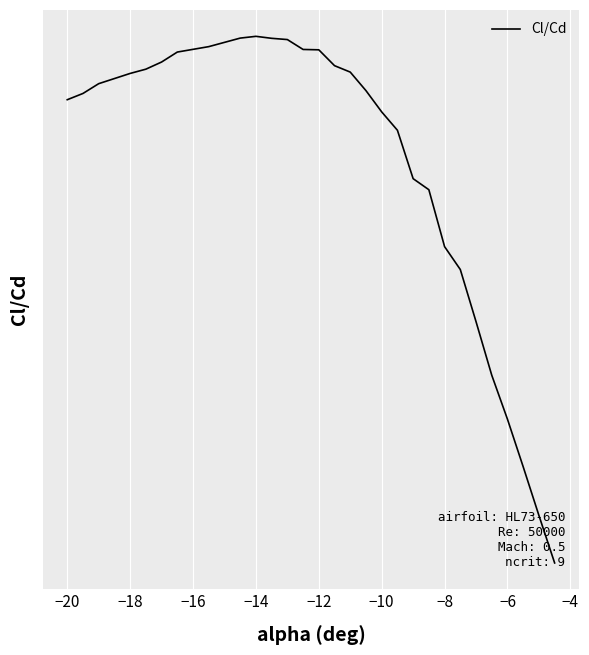

What is the value of the 13th point from the left?

-2.0